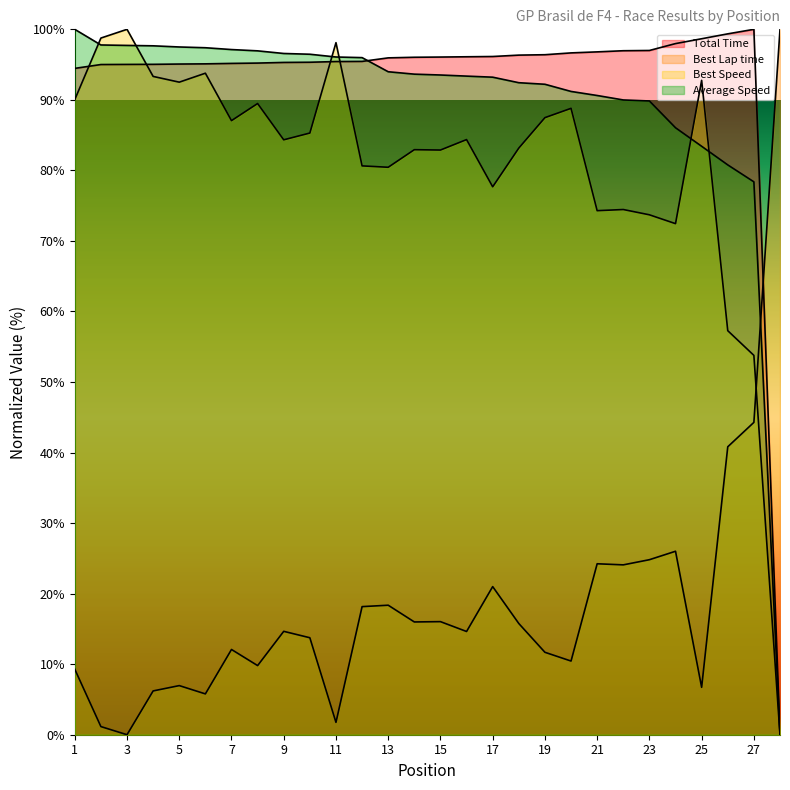

Count the number of categories in the chart.

28